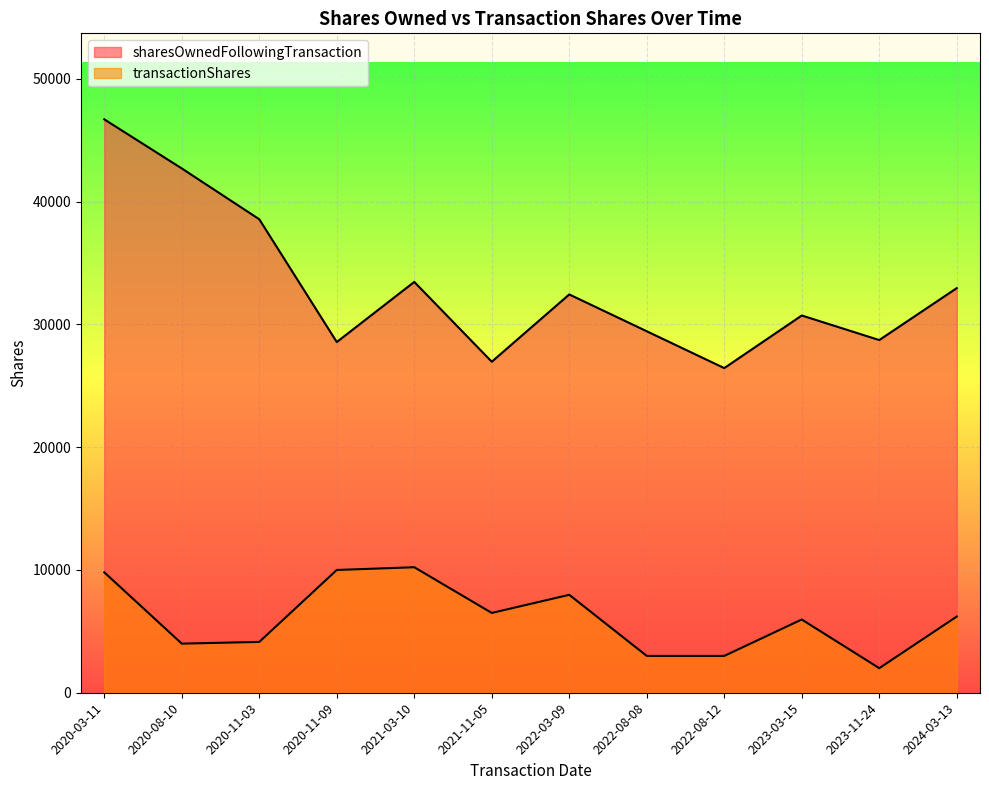

Between 2024-03-13 and 2020-03-11, which series saw the biggest shift?

sharesOwnedFollowingTransaction